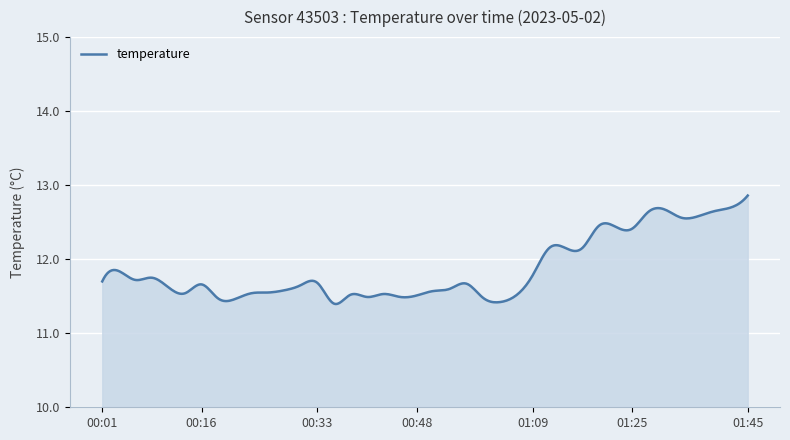

What is the difference between the maximum and minimum values?

1.5